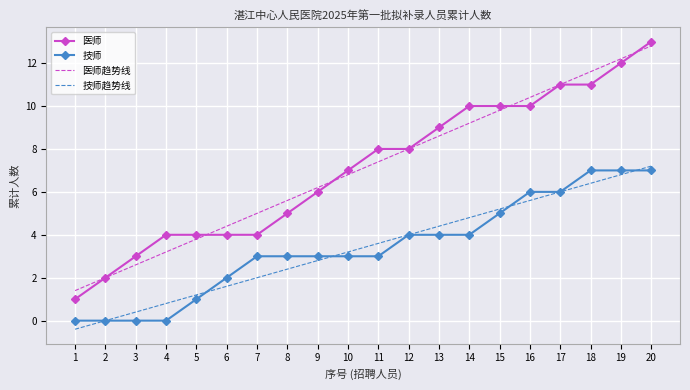

What is the total value across all series at 19?

38.0